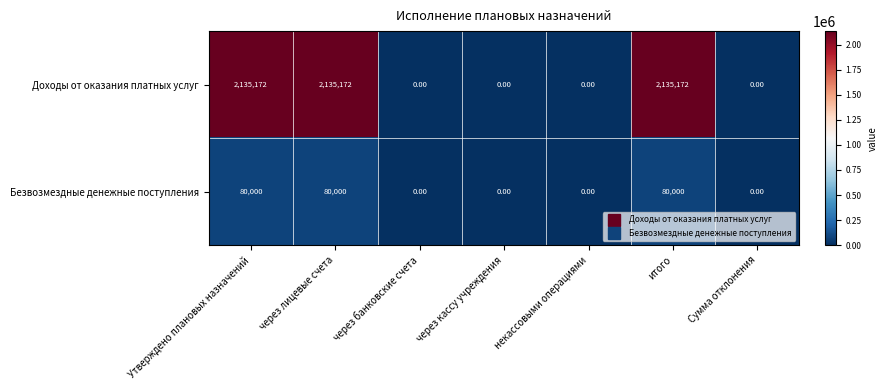

What is the difference between the highest and lowest values at Утверждено плановых назначений?

2055172